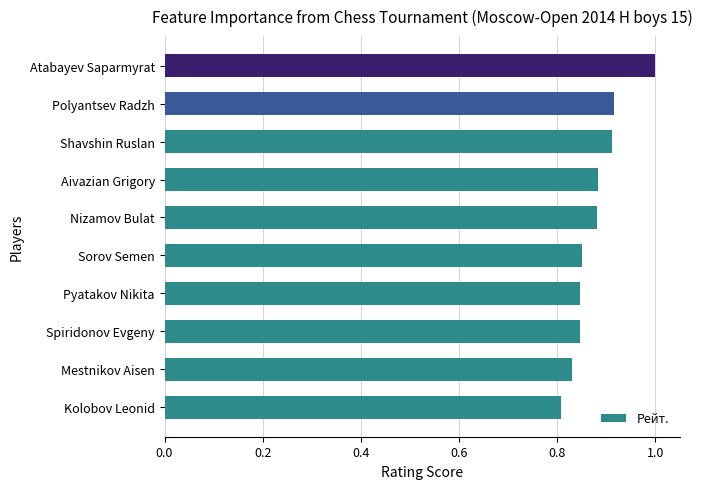

The value at Nizamov Bulat is 0.3. True or false?

False